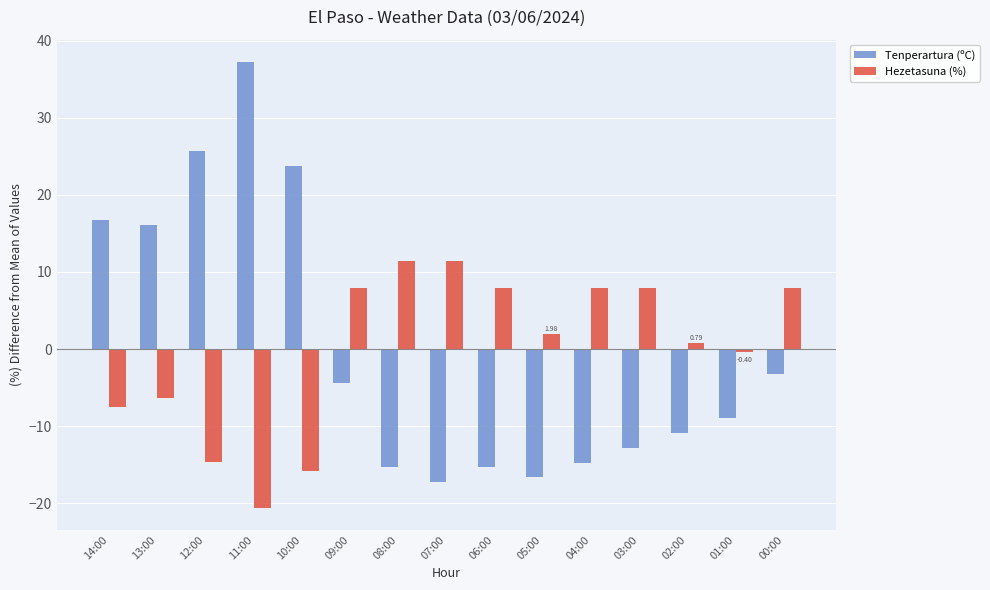

Count the number of categories in the chart.

15